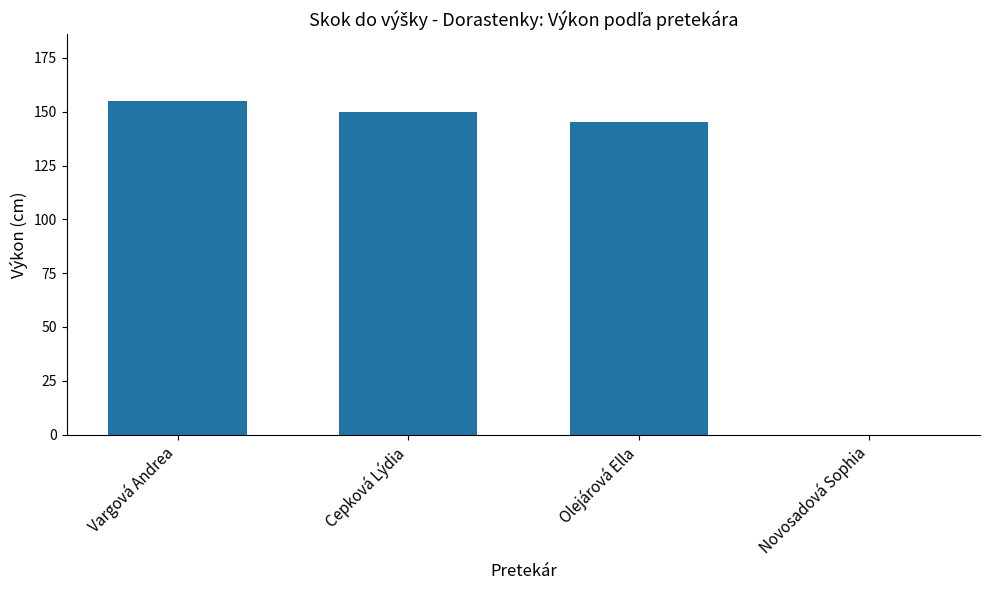

Does the chart contain stacked bars?

No